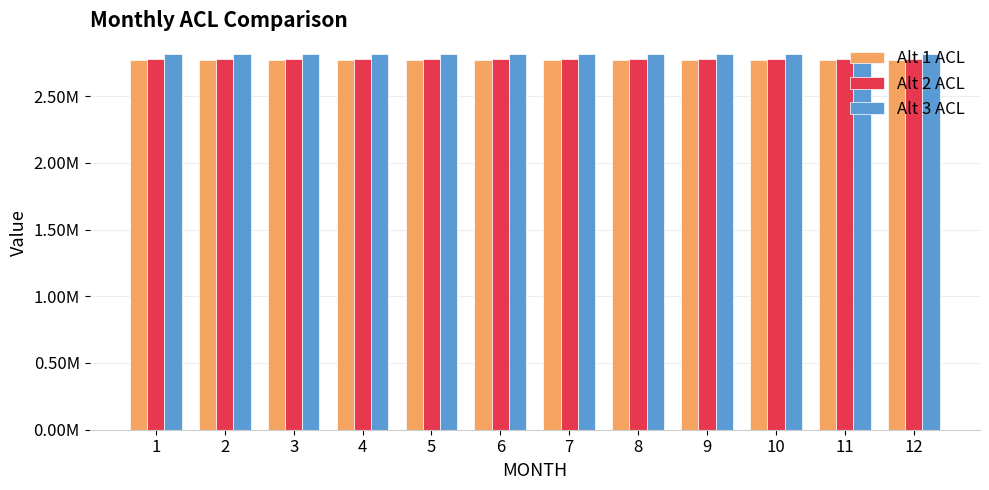

Does the chart contain any negative values?

No